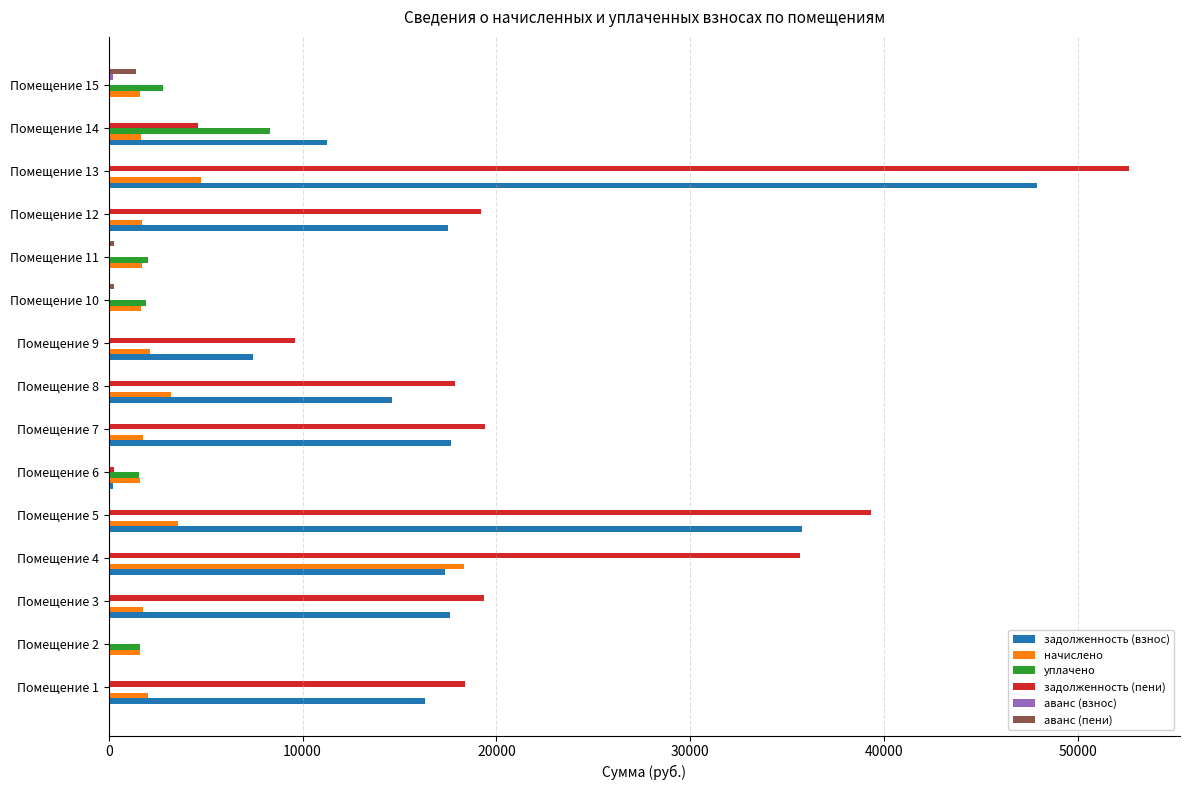

Which category has the highest value in the начислено series?

Помещение 4